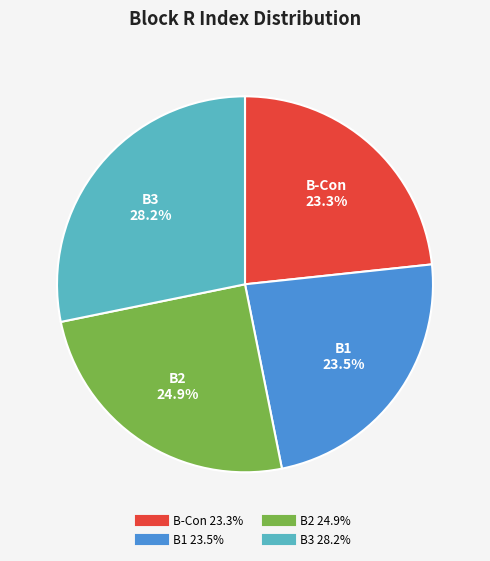

To the nearest percent, what is the difference between the B1 and B3 slice percentages?

5%